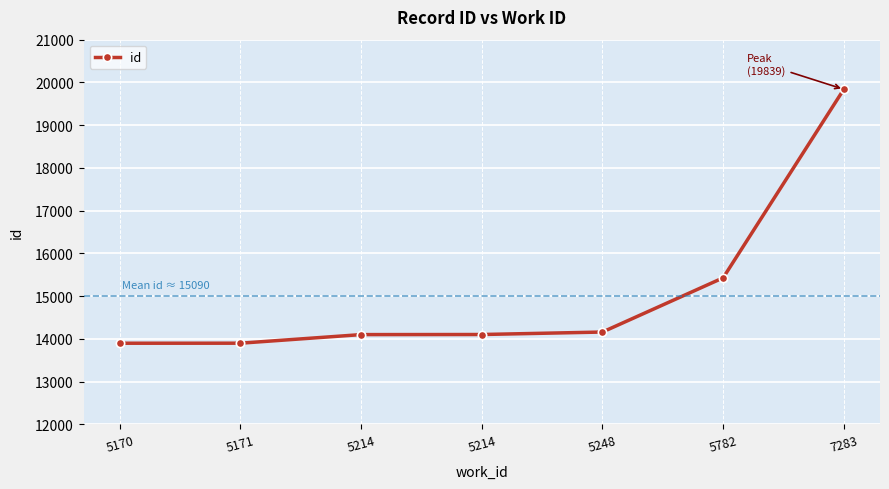

What is the value of the 6th point from the left?

15428